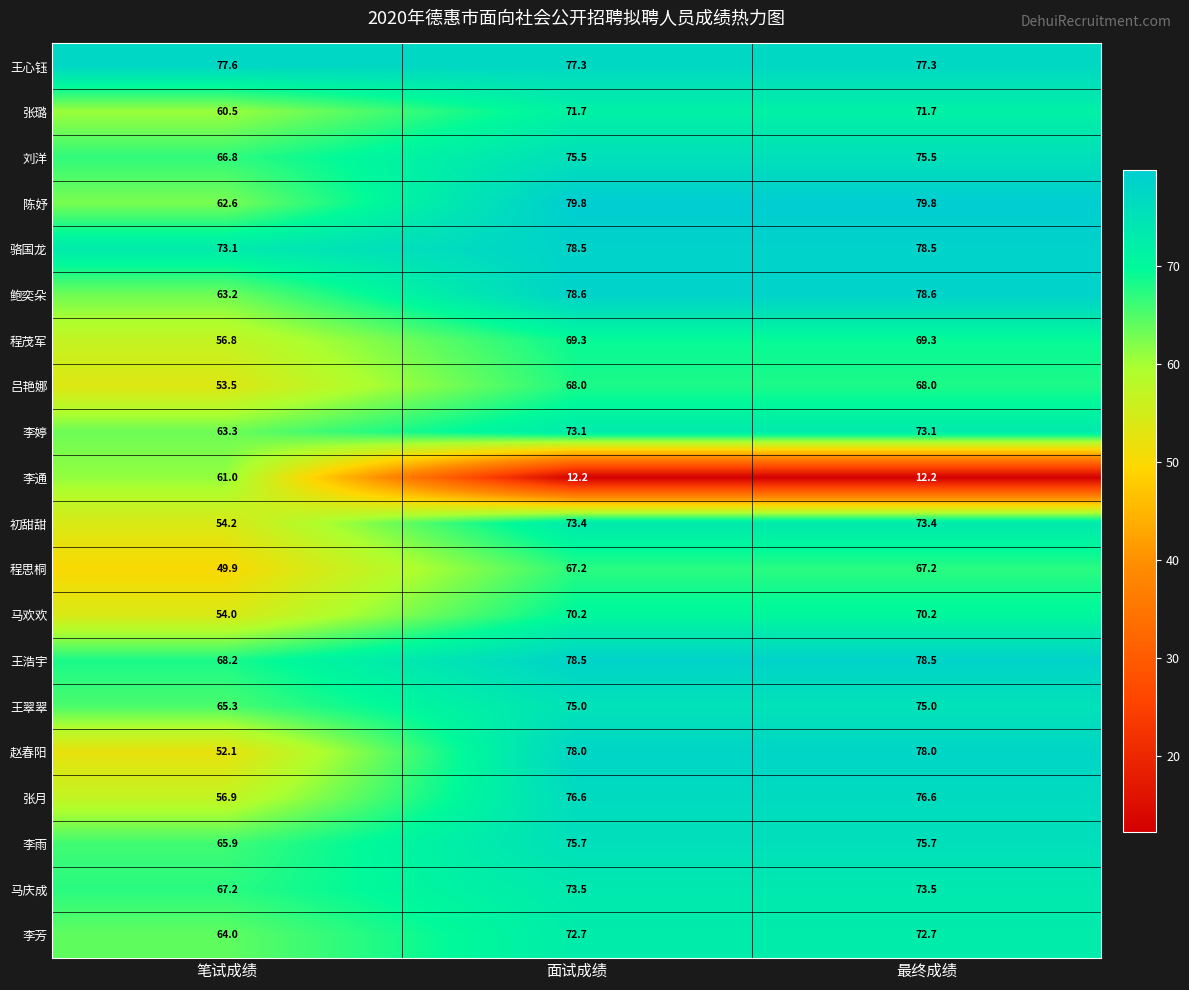

What is the maximum value shown in the chart?

79.8